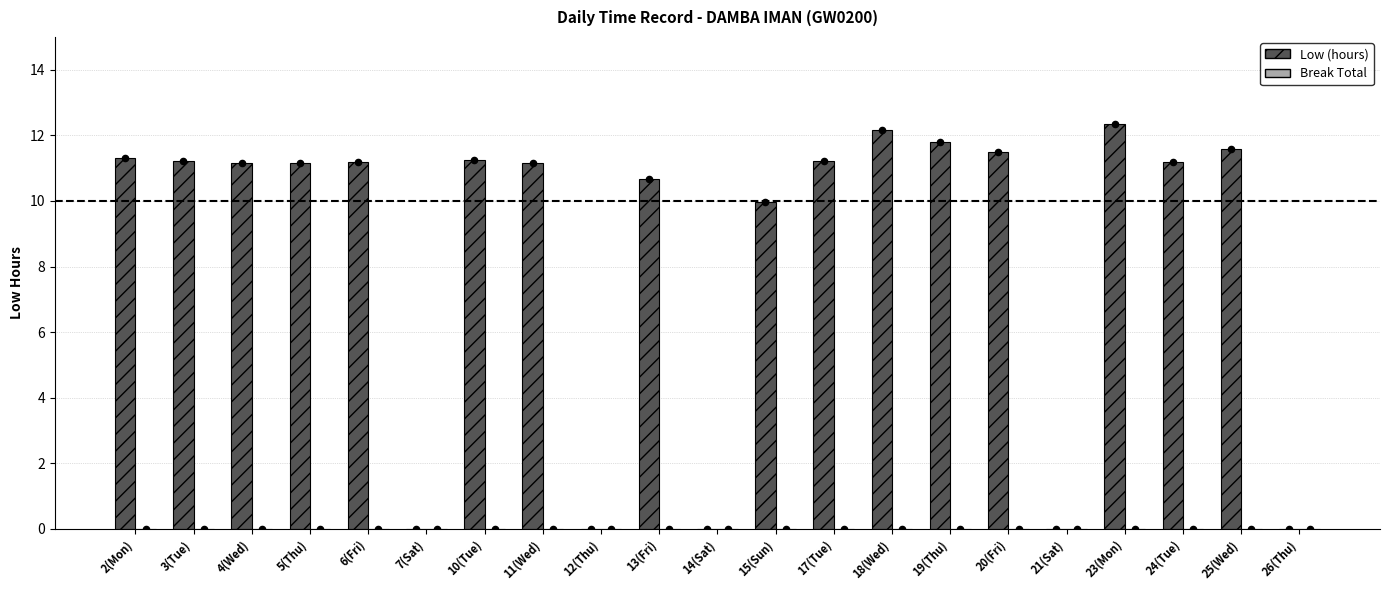

Which series has the largest total across all categories?

Low (hours)